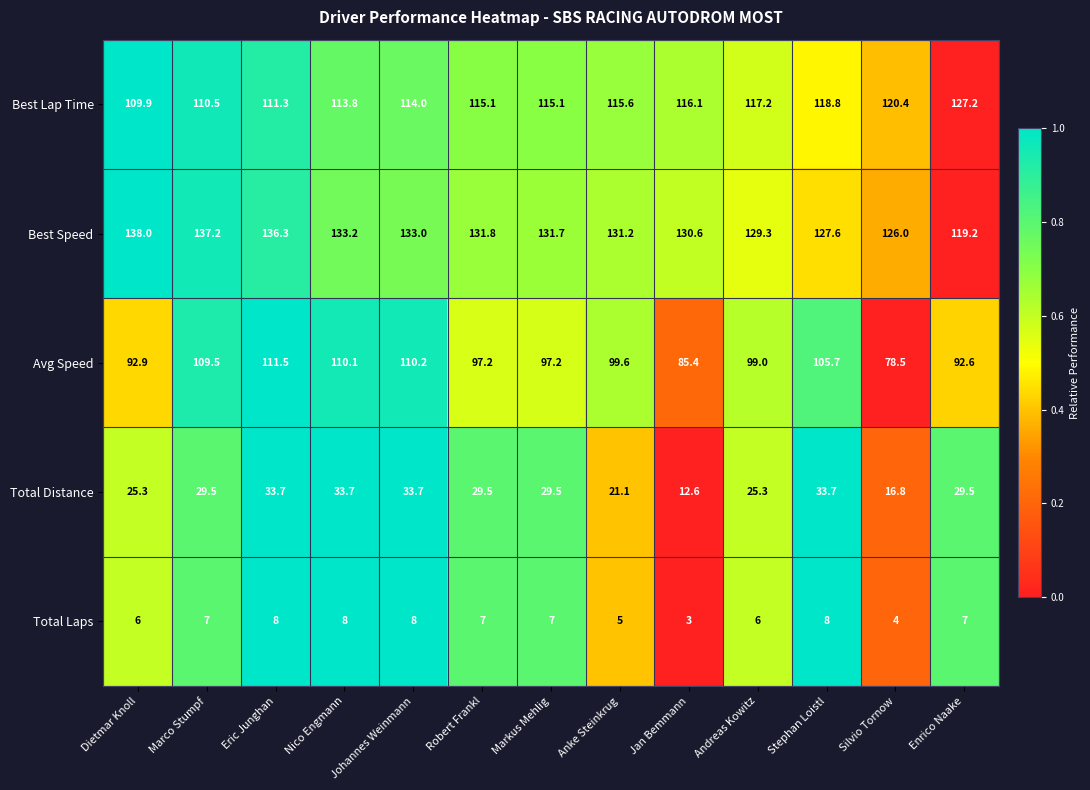

At which label is Total Distance closest to 23?

Anke Steinkrug